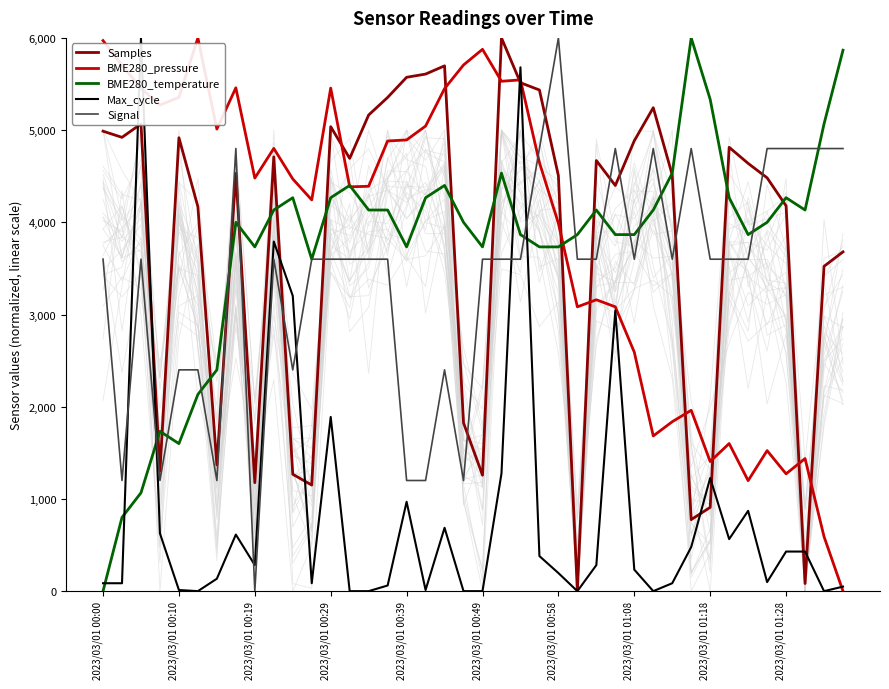

Which series changed the most between 29 and 39?

BME280_temperature